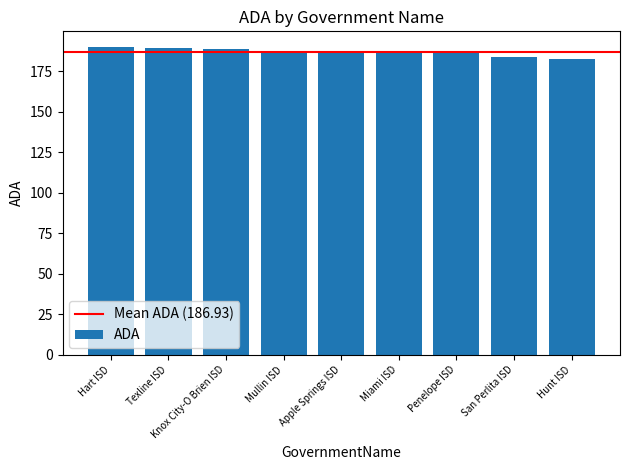

What is the label of the 4th bar from the left?

Mullin ISD